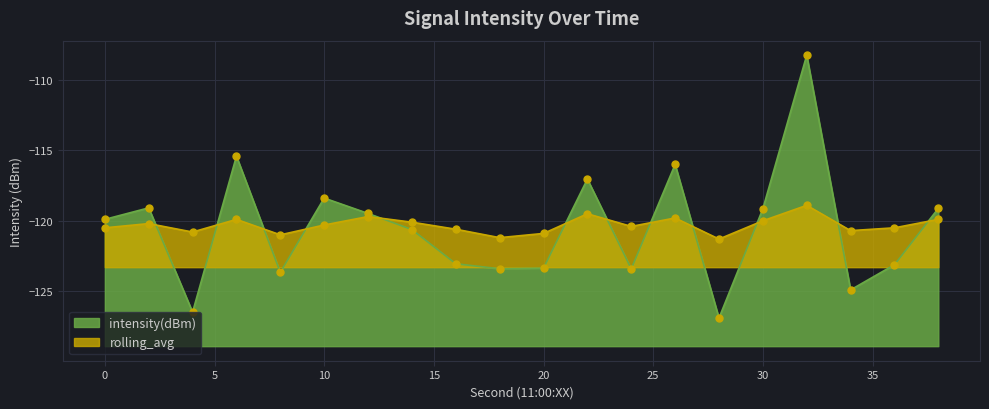

Which category has the highest value in the intensity(dBm) series?

32